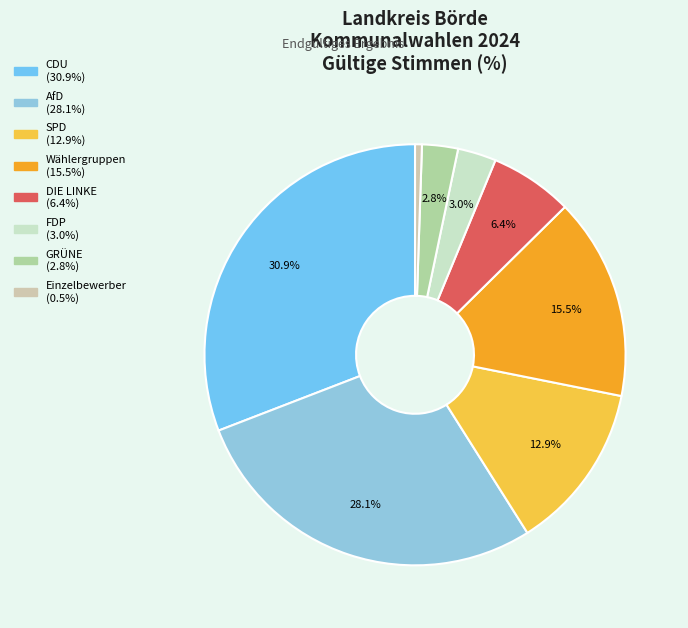

Is there a majority slice in this chart?

No